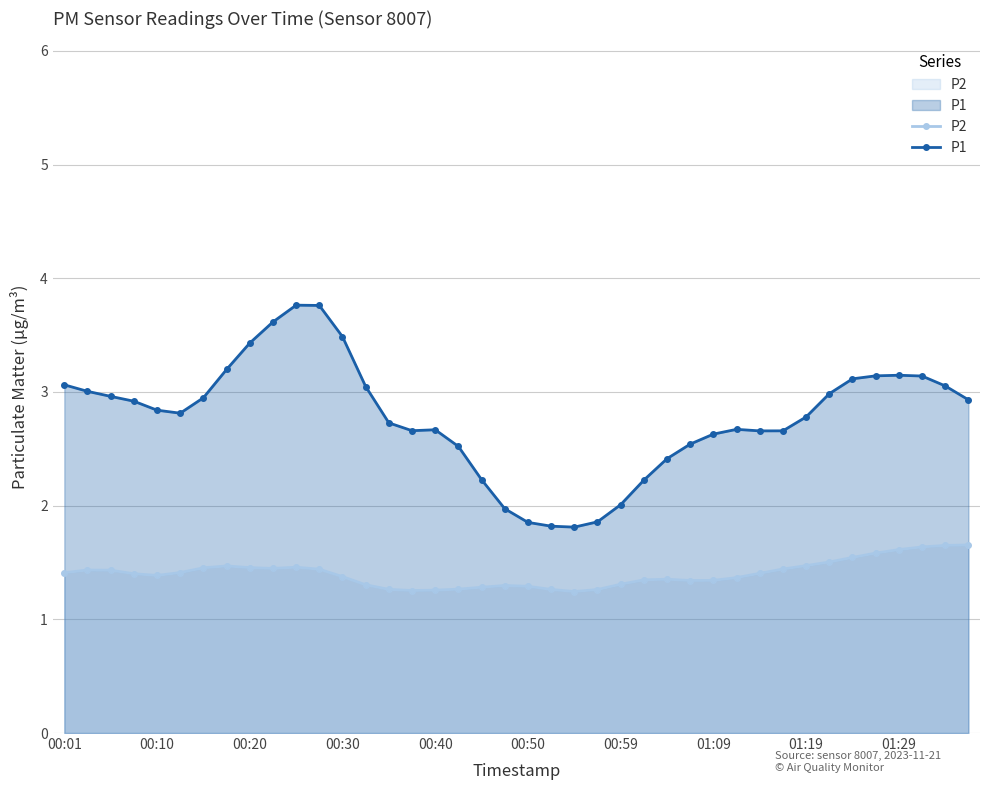

What position from the left is 34?

35